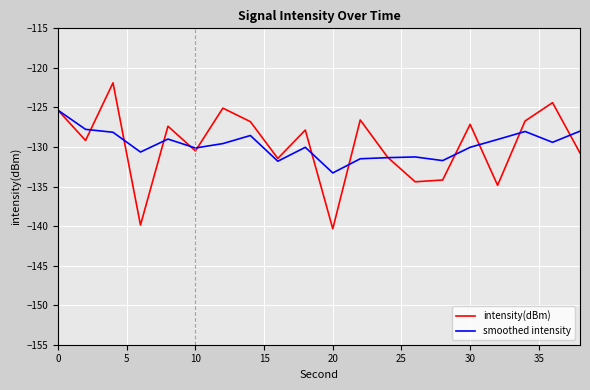

Which series has the widest spread of values?

intensity(dBm)